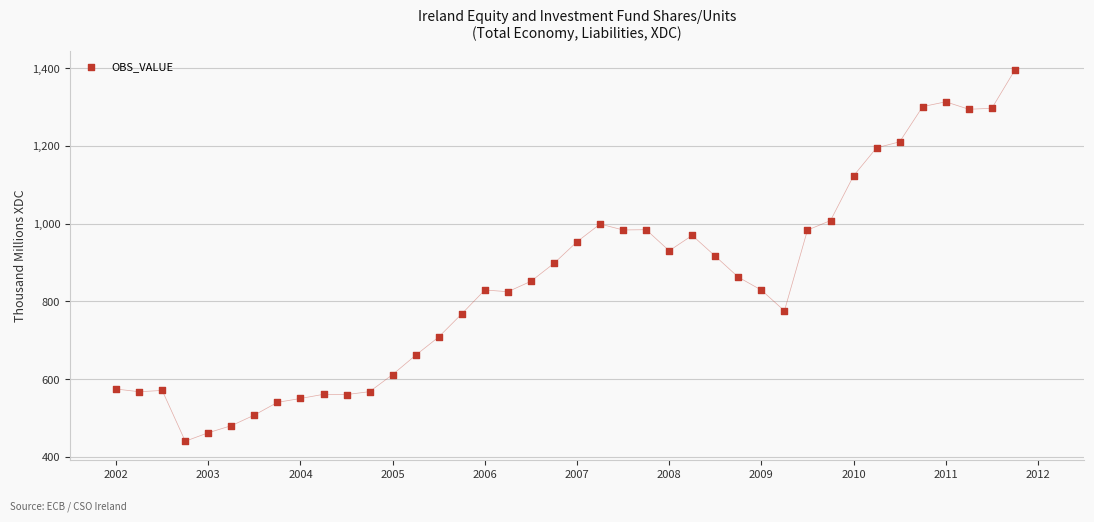

What is the range of Y values (max minus min)?

954.5